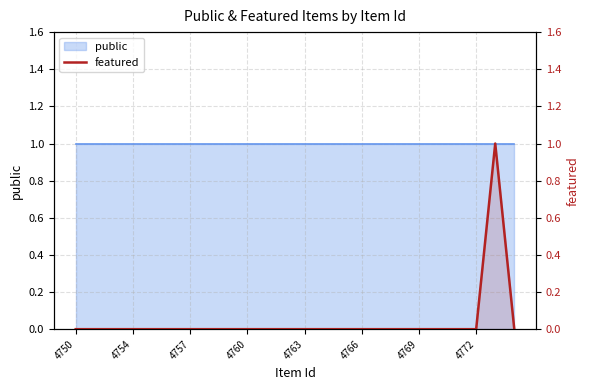

How many lines are shown in the chart?

1